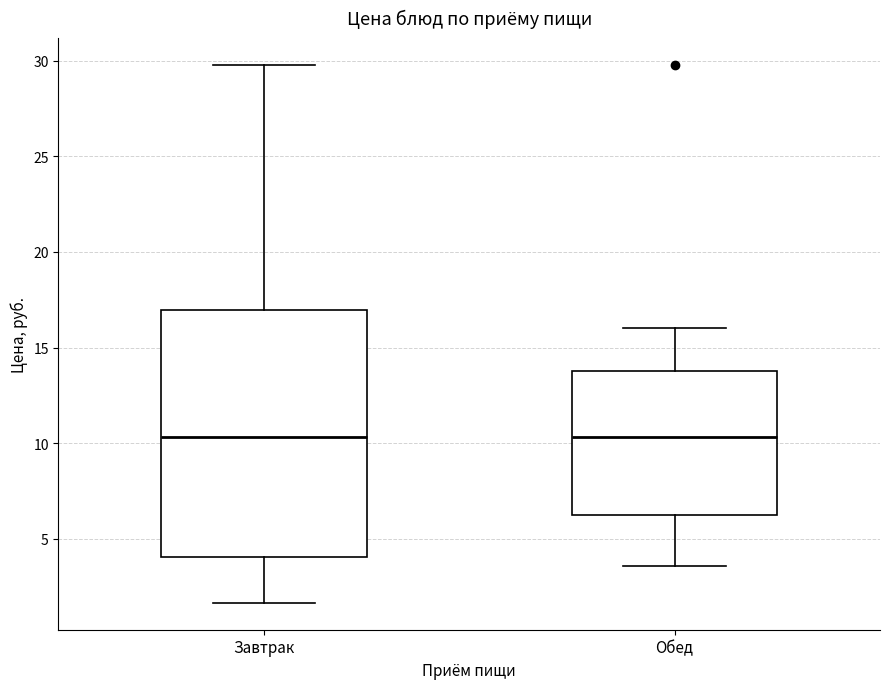

Reading left to right, transcribe this box plot: for each box, give where its median line is, the range the box spans, and where its two whiskers end, as read against the y-axis. The values are not printed on the chart, so give them approximately, as read against the axis.

Завтрак: median 10.5, box 4.0 to 17.0, whiskers 1.5 to 30.0
Обед: median 10.5, box 6.5 to 14.0, whiskers 3.5 to 16.0